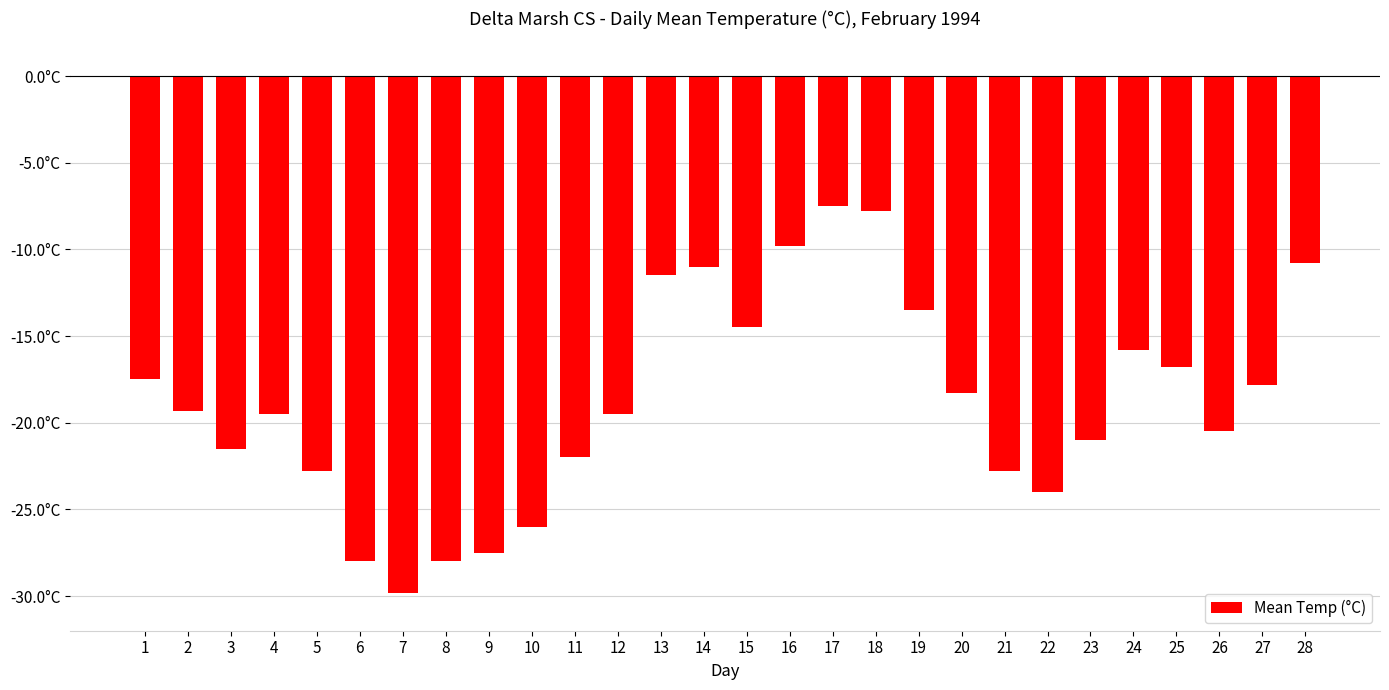

What is the difference between the values at 25 and 12?

2.7